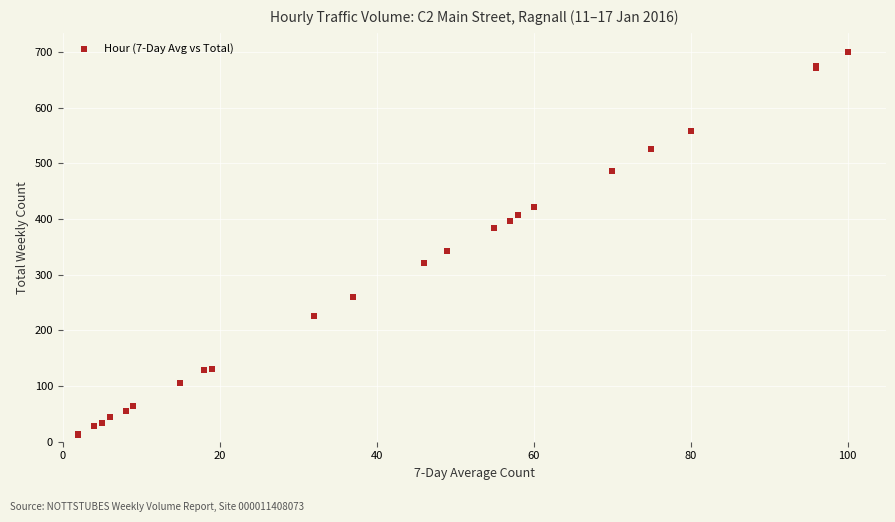

What Y value in the scatter plot is closest to 356?

343